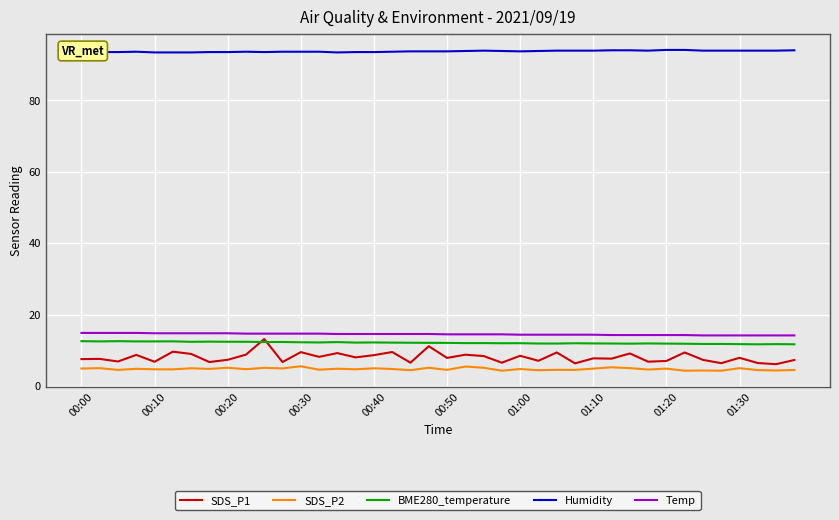

Count the Humidity values in the range 93 to 94.

38